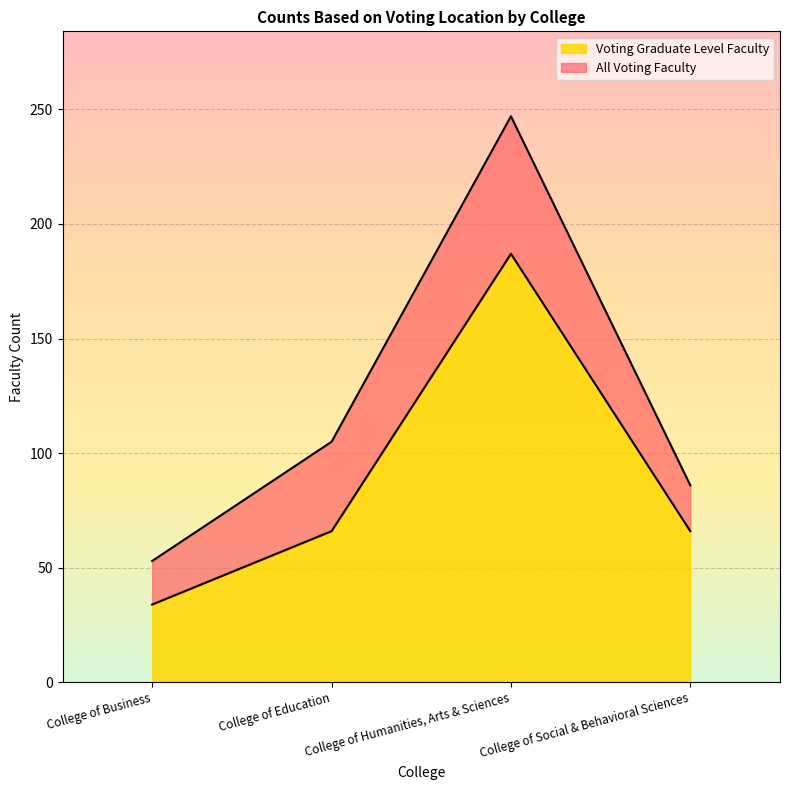

How many data points in Voting Graduate Level Faculty are less than 66?

1